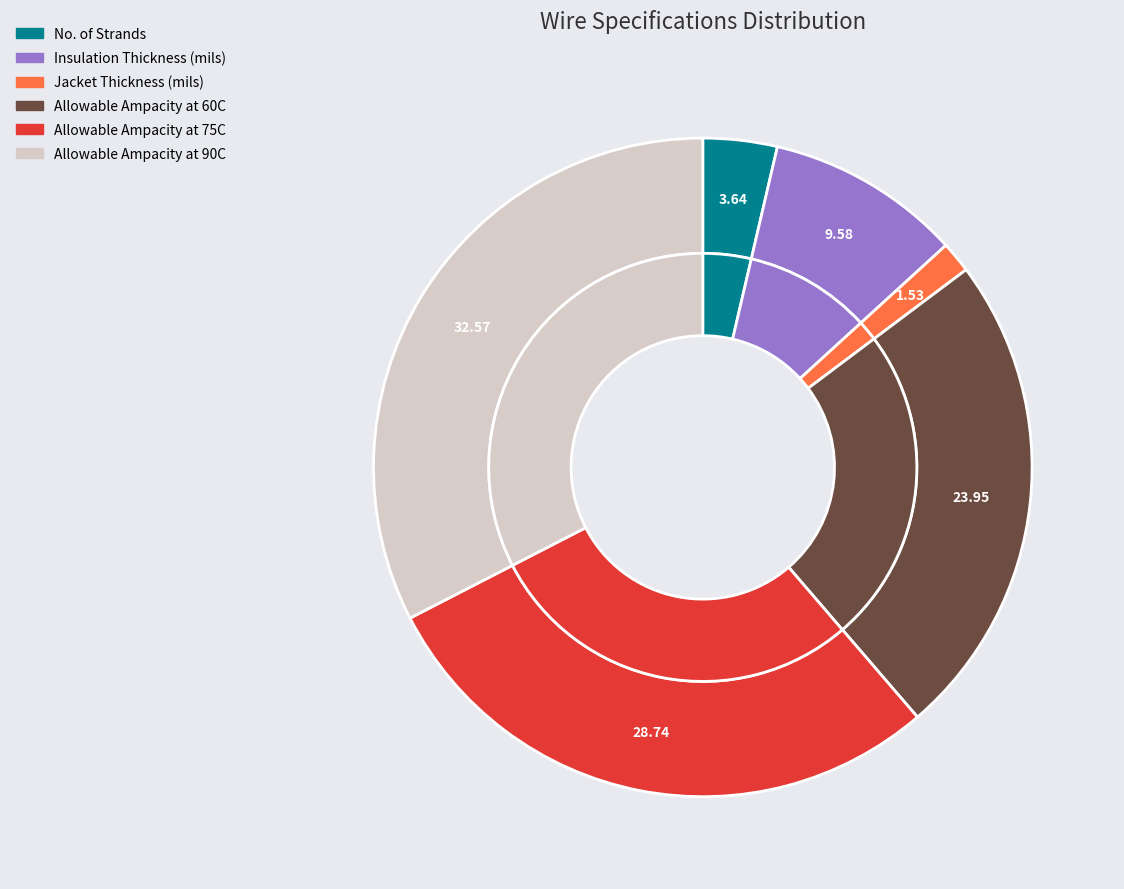

Which slice is the smallest?

Jacket Thickness (mils)